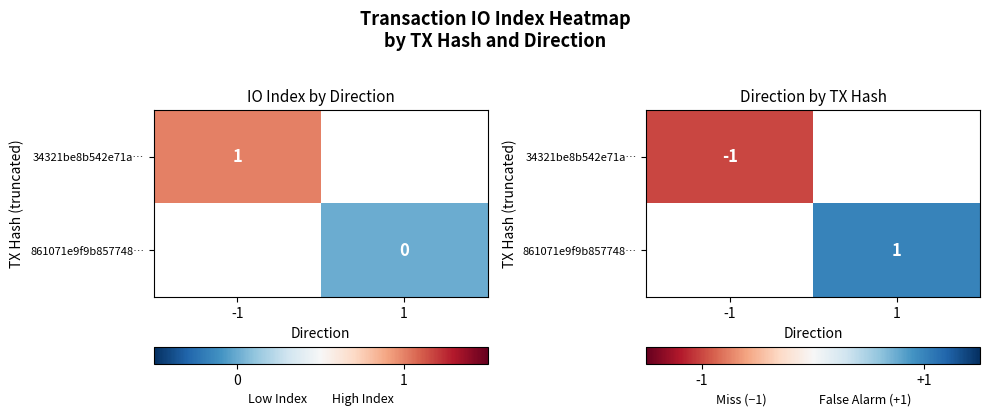

Which category has the lowest value in the 861071e9f9b857748… series?

-1